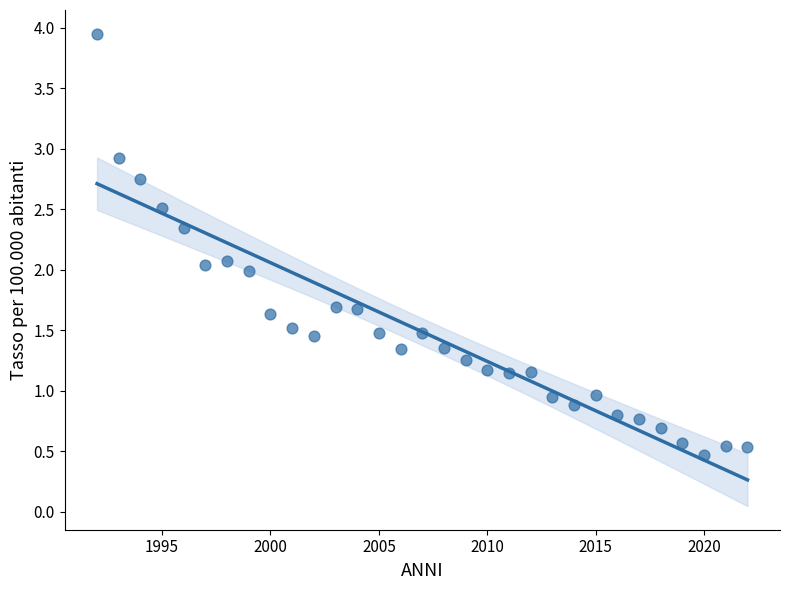

What is the range of Y values (max minus min)?

3.5